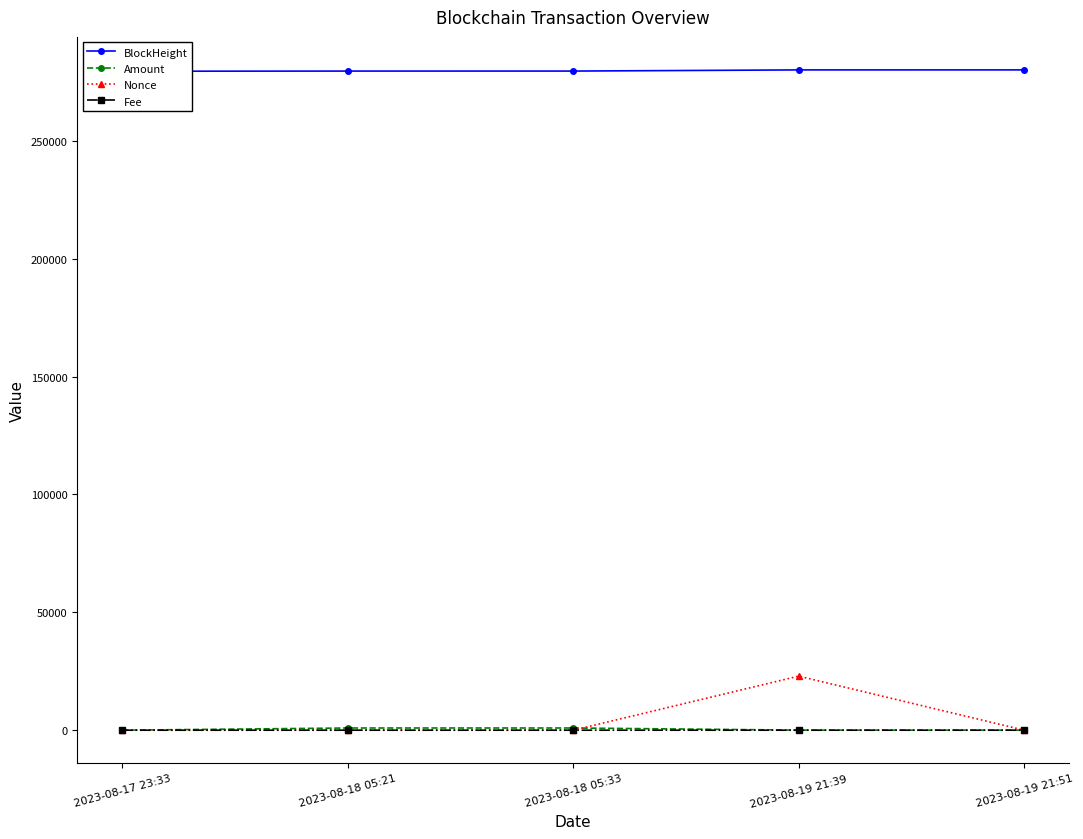

What is the sum of the BlockHeight values at 2023-08-17 23:33 and 2023-08-19 21:51?

559544.0